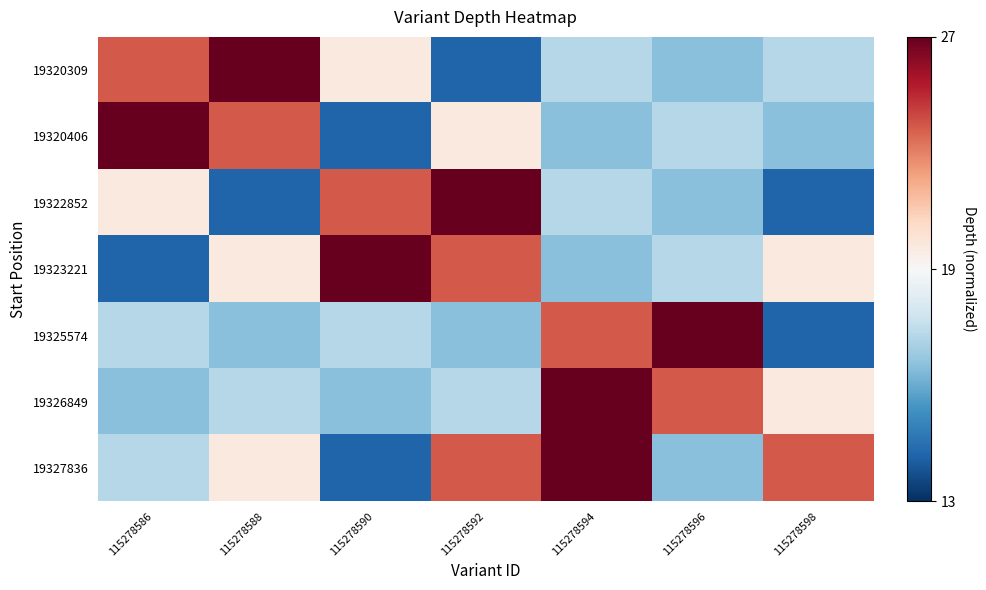

Reading left to right, transcribe all the data shown in this chart.

19320309: 115278586=0.6	115278588=1.0	115278590=0.1	115278592=-0.8	115278594=-0.3	115278596=-0.4	115278598=-0.3
19320406: 115278586=1.0	115278588=0.6	115278590=-0.8	115278592=0.1	115278594=-0.4	115278596=-0.3	115278598=-0.4
19322852: 115278586=0.1	115278588=-0.8	115278590=0.6	115278592=1.0	115278594=-0.3	115278596=-0.4	115278598=-0.8
19323221: 115278586=-0.8	115278588=0.1	115278590=1.0	115278592=0.6	115278594=-0.4	115278596=-0.3	115278598=0.1
19325574: 115278586=-0.3	115278588=-0.4	115278590=-0.3	115278592=-0.4	115278594=0.6	115278596=1.0	115278598=-0.8
19326849: 115278586=-0.4	115278588=-0.3	115278590=-0.4	115278592=-0.3	115278594=1.0	115278596=0.6	115278598=0.1
19327836: 115278586=-0.3	115278588=0.1	115278590=-0.8	115278592=0.6	115278594=1.0	115278596=-0.4	115278598=0.6